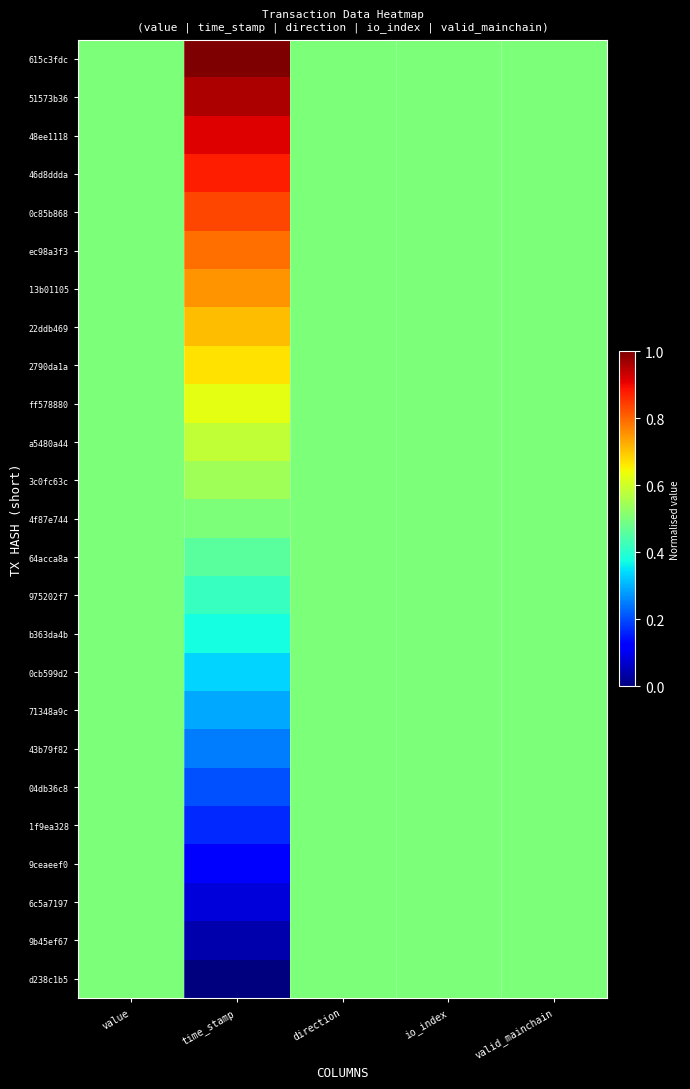

Rank the series by their maximum value, from highest to lowest.

615c3fdc, 51573b36, 48ee1118, 46d8ddda, 0c85b868, ec98a3f3, 13b01105, 22ddb469, 2790da1a, ff578880, a5480a44, 3c0fc63c, 4f87e744, 64acca8a, 975202f7, b363da4b, 0cb599d2, 71348a9c, 43b79f82, 04db36c8, 1f9ea328, 9ceaeef0, 6c5a7197, 9b45ef67, d238c1b5